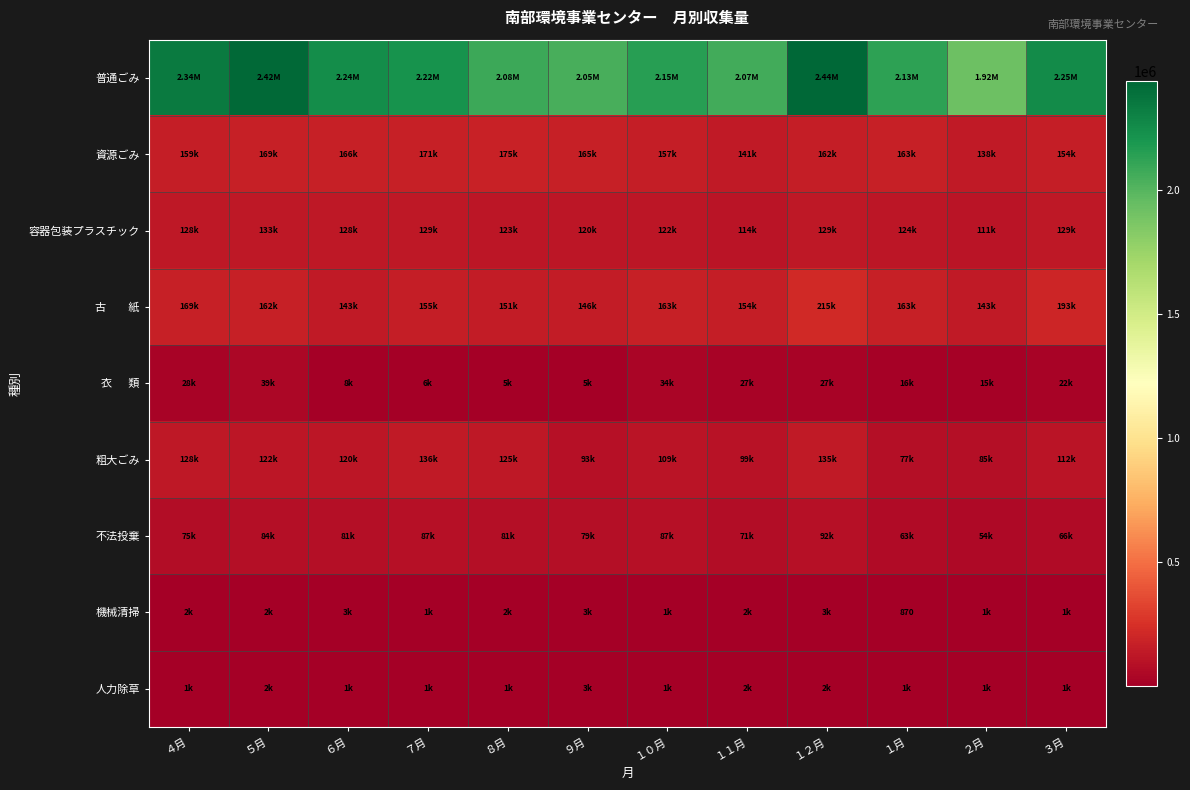

True or false: 古 紙 has a value of 245576 at ７月.

False